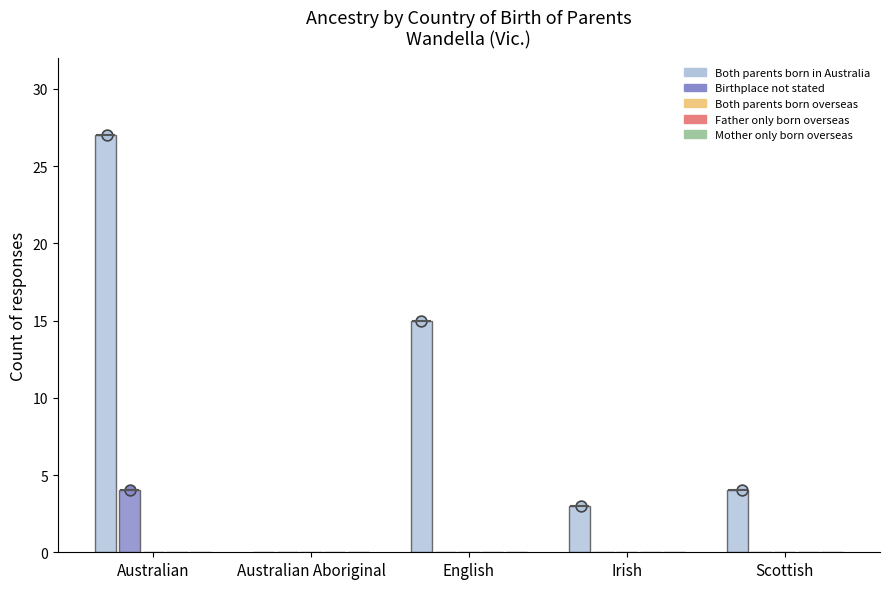

Which series has the largest Y range (max minus min)?

Both parents born in Australia